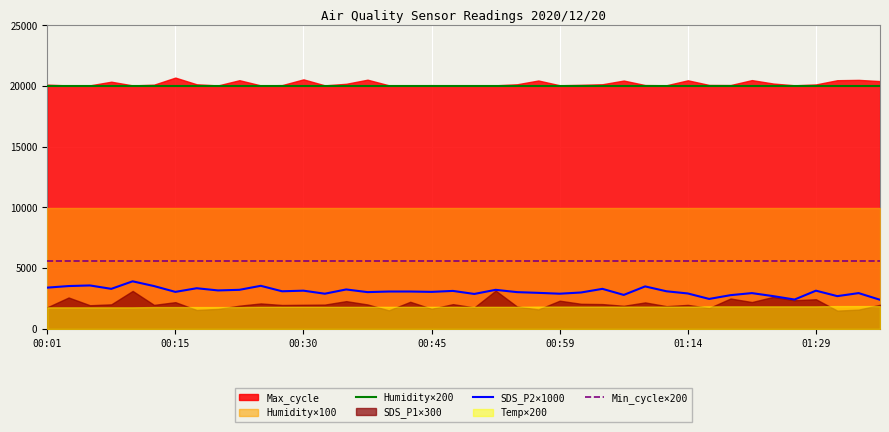

What is the maximum value for Humidity×200?

19980